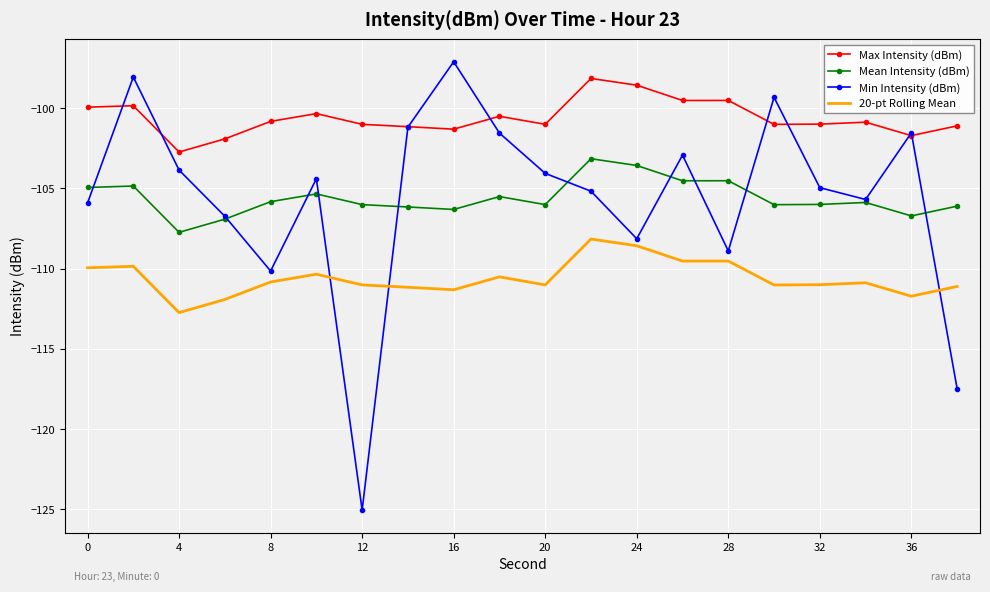

Which series has the largest total across all categories?

Max Intensity (dBm)